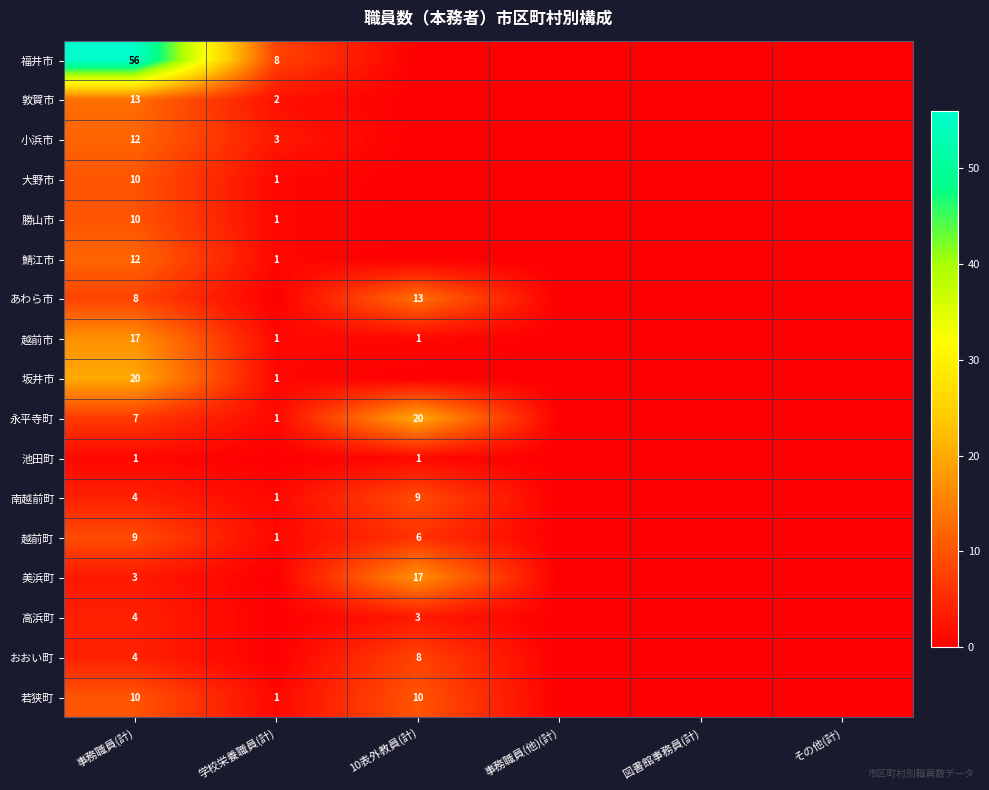

What is the total value across all series at 事務職員(計)?

200